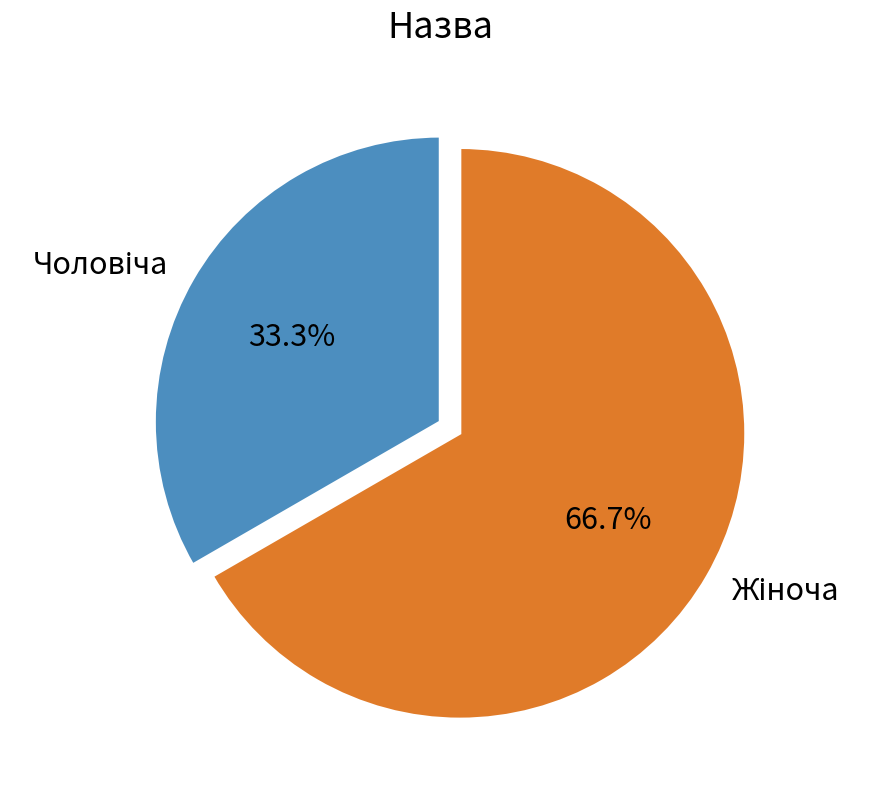

Is there any slice that represents more than half of the pie?

Yes